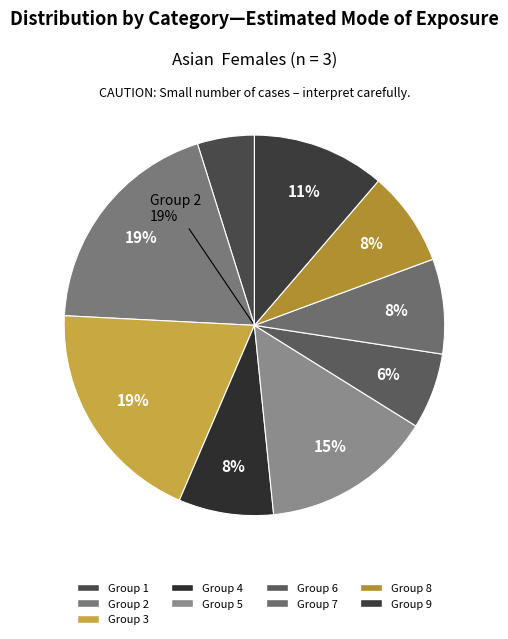

Does any single category account for the majority?

No